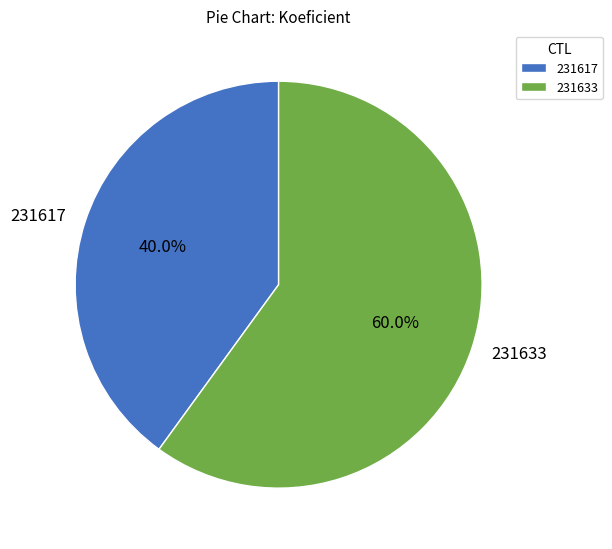

To the nearest percent, what portion does 231617 represent?

40%